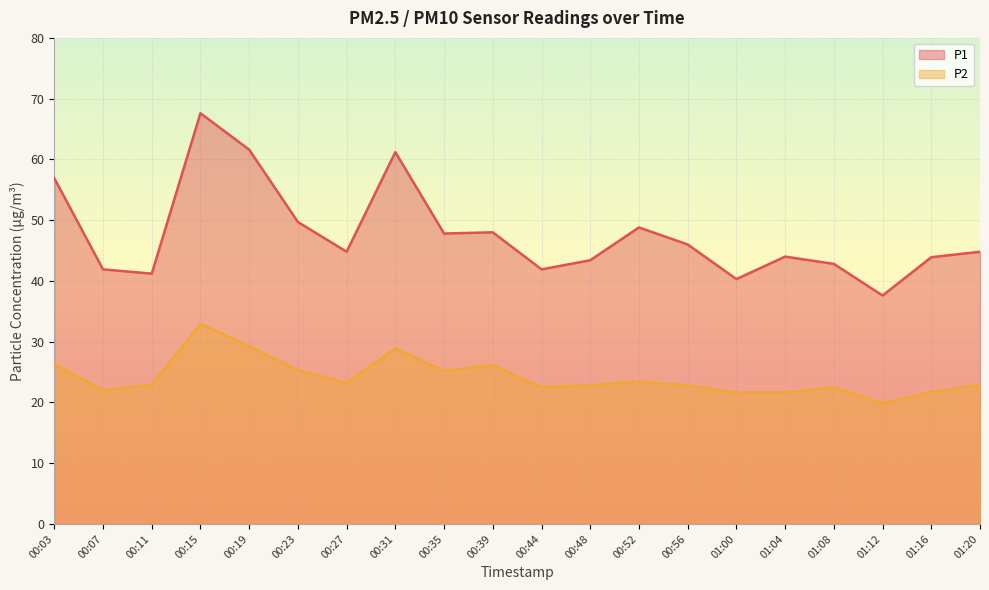

List the series in order of their peak value, lowest first.

P2, P1